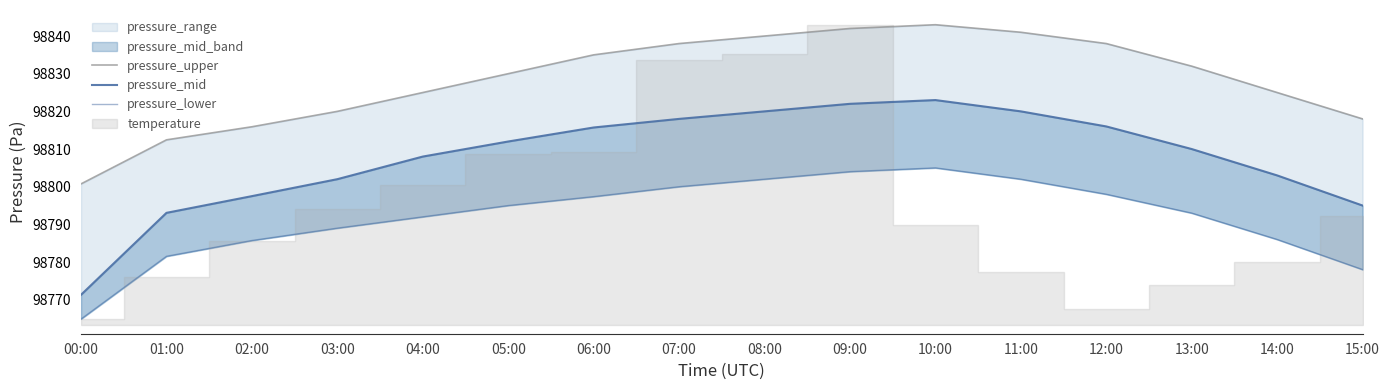

True or false: pressure_mid and pressure_upper intersect in this chart.

False